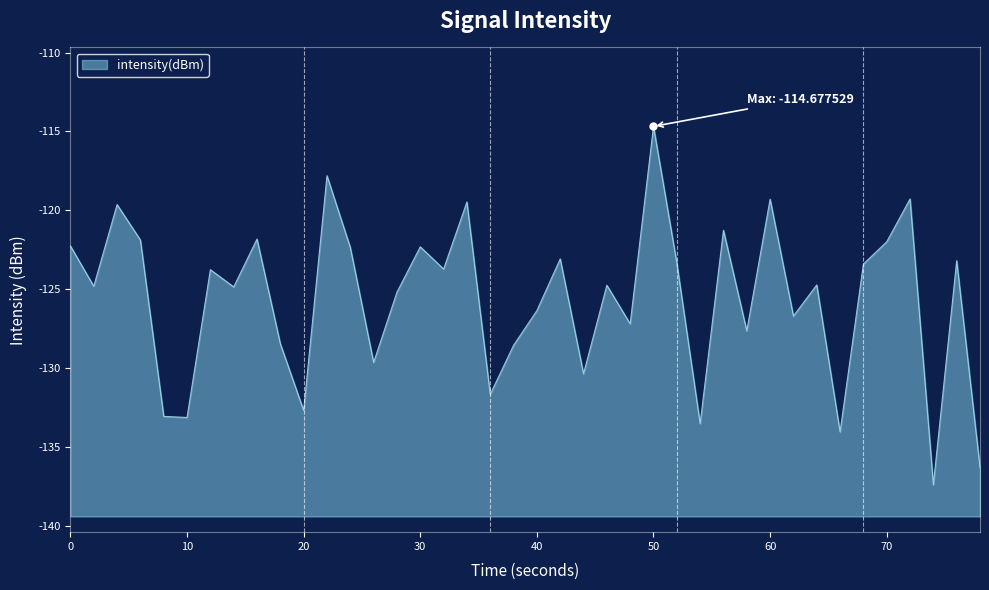

What is the difference between the maximum and minimum values?

22.7